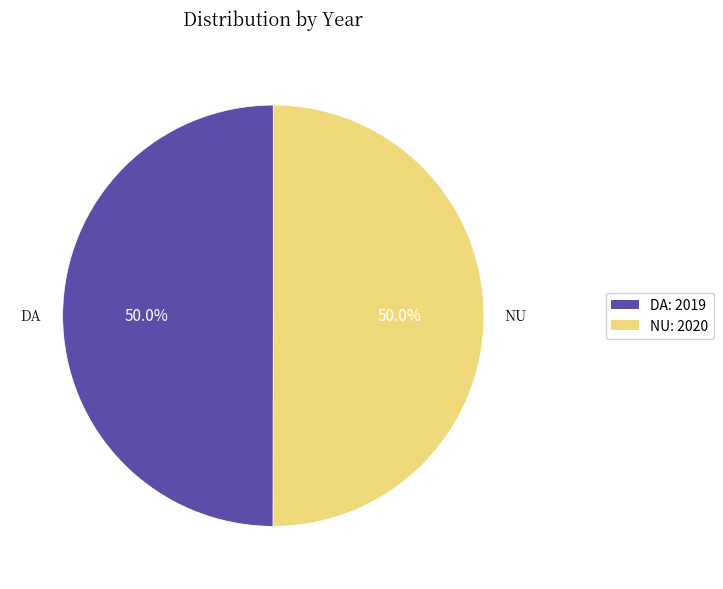

What is the total percentage of DA and NU?

100.0%